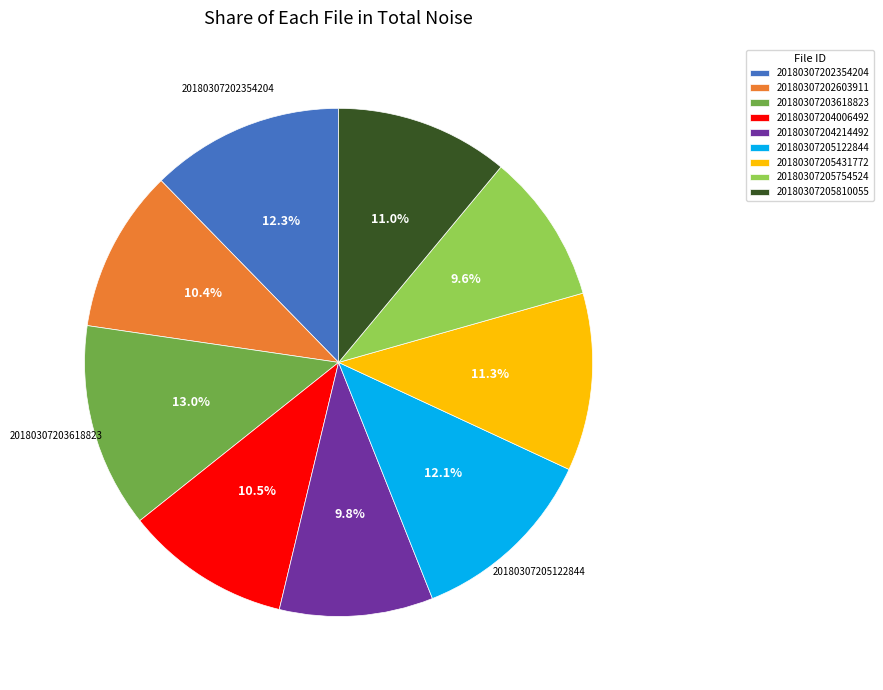

Combined, do 20180307204214492 and 20180307205122844 account for over 50%?

No